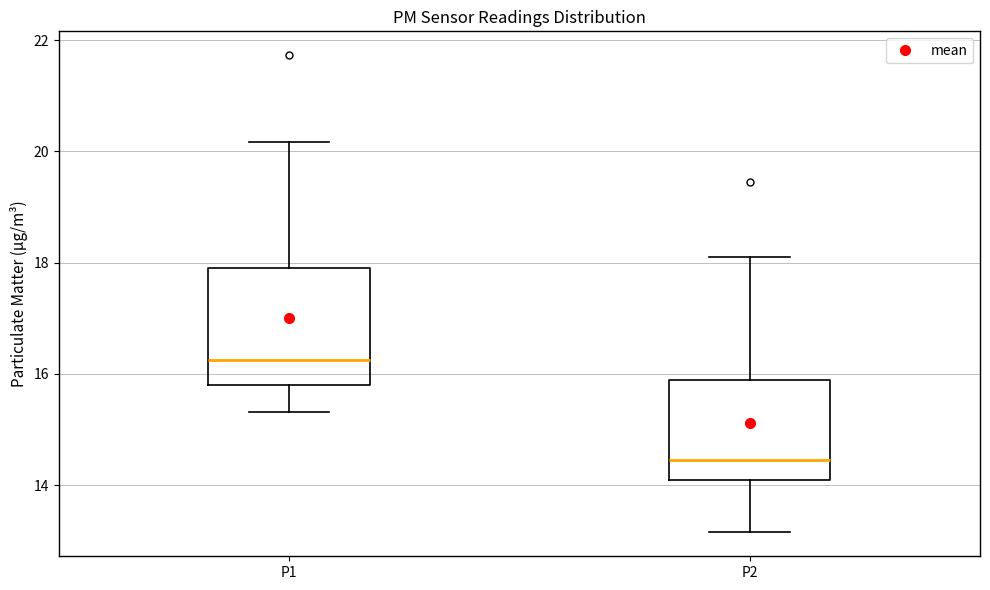

Where is the lower edge of the box for P2 on the y-axis? The values are not printed on the chart, so give them approximately, as read against the axis.

14.0